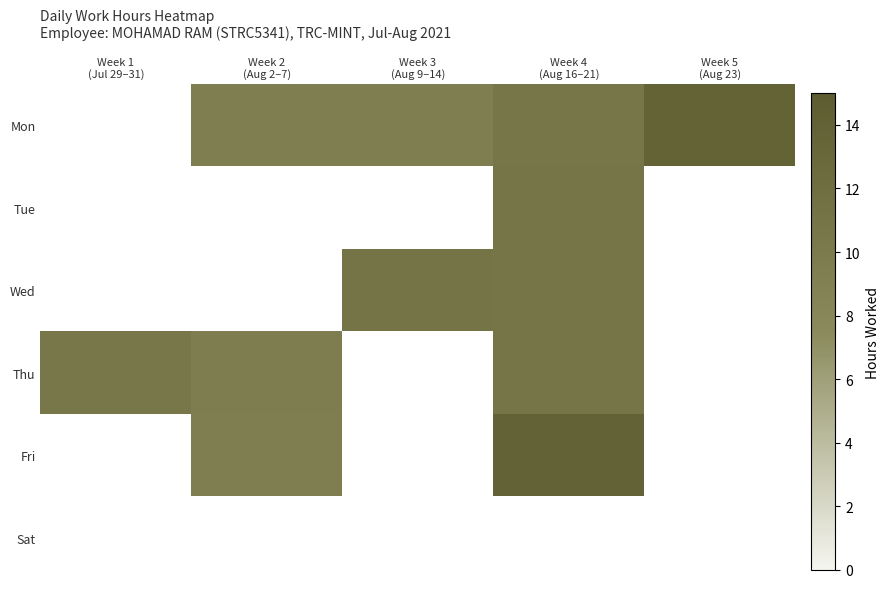

Rank the series at Week 3 (Aug 9–14) from highest to lowest value.

Wed, Mon, Tue, Thu, Fri, Sat